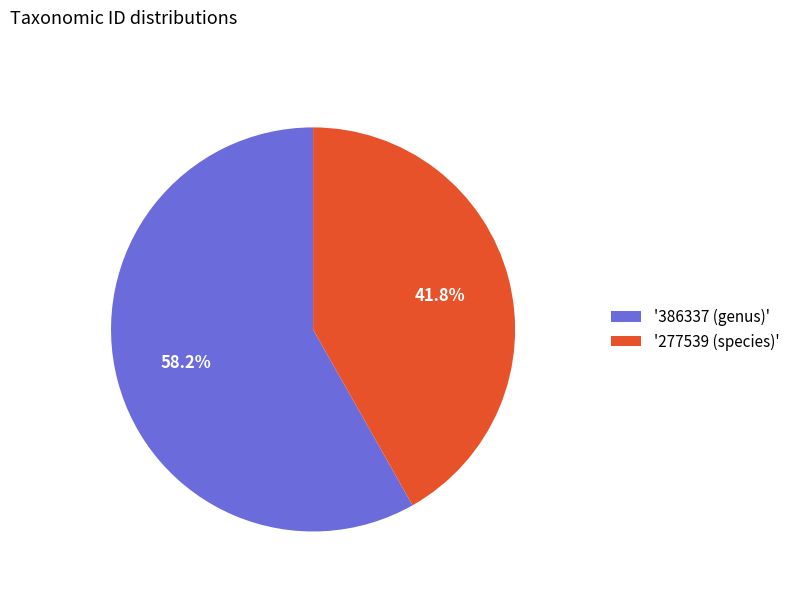

Does any single category account for the majority?

Yes